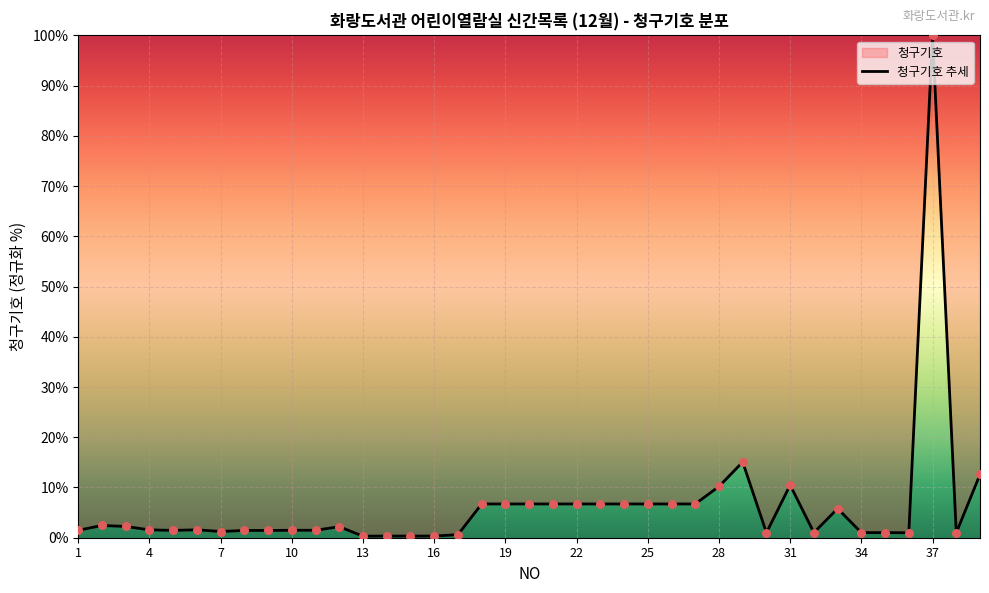

What is the change in value from 4 to 21?

+5.2